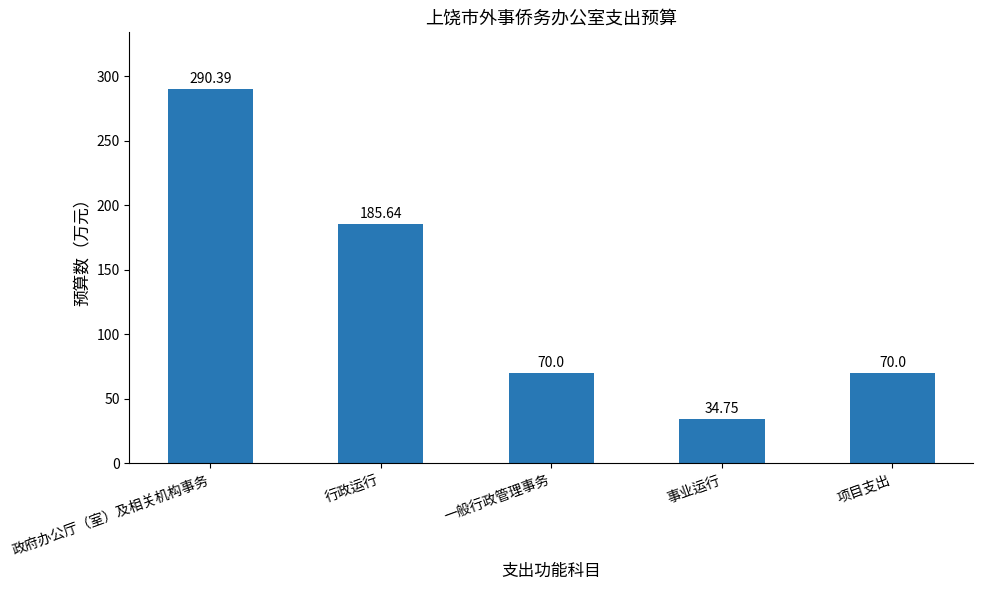

What is the label of the 1st bar from the left?

政府办公厅（室）及相关机构事务